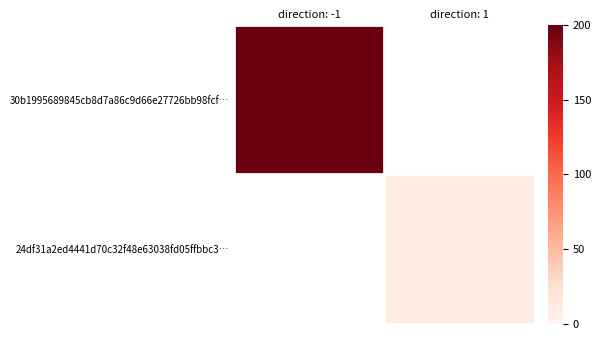

What is the difference between the highest and lowest values at direction: -1?

198